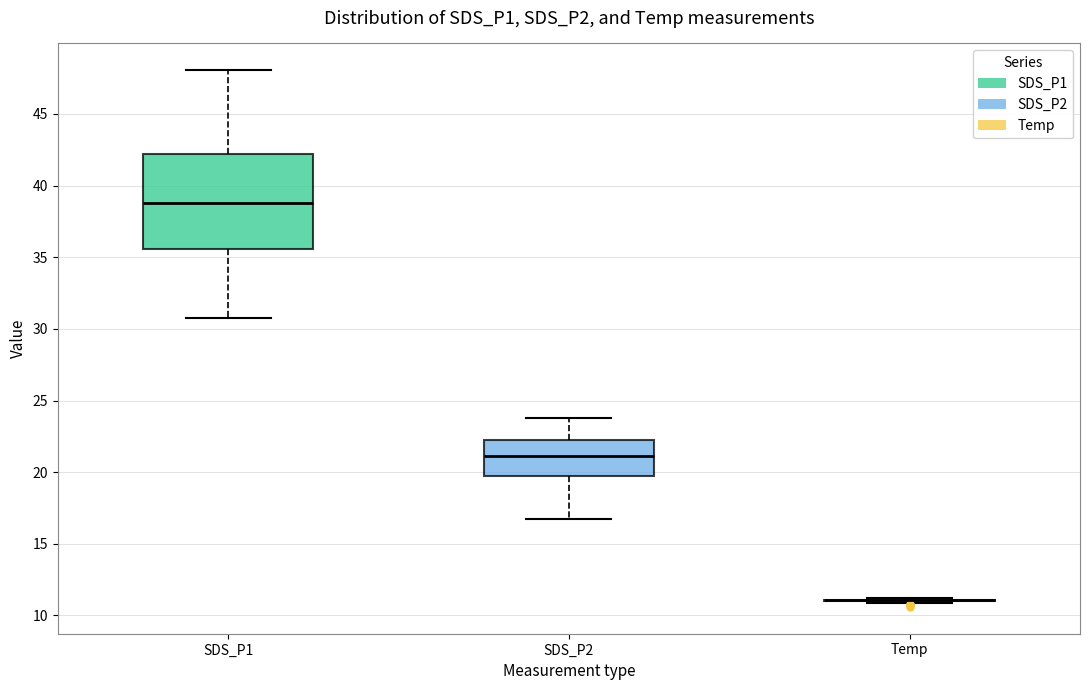

Reading left to right, transcribe this box plot: for each box, give where its median line is, the range the box spans, and where its two whiskers end, as read against the y-axis. The values are not printed on the chart, so give them approximately, as read against the axis.

SDS_P1: median 39.0, box 35.5 to 42.0, whiskers 30.5 to 48.0
SDS_P2: median 21.0, box 20.0 to 22.0, whiskers 17.0 to 24.0
Temp: box collapsed to a line at 11.0, whiskers 11.0 to 11.0